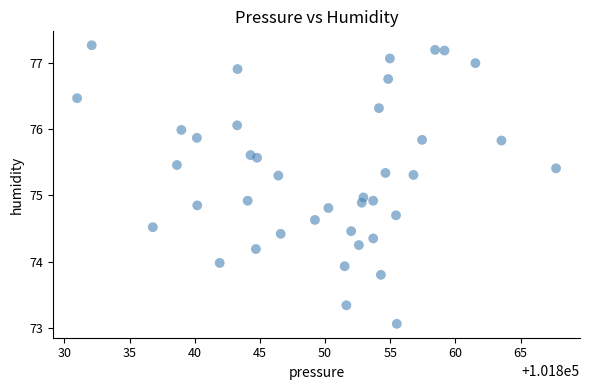

What is the range of X values (max minus min)?

36.8